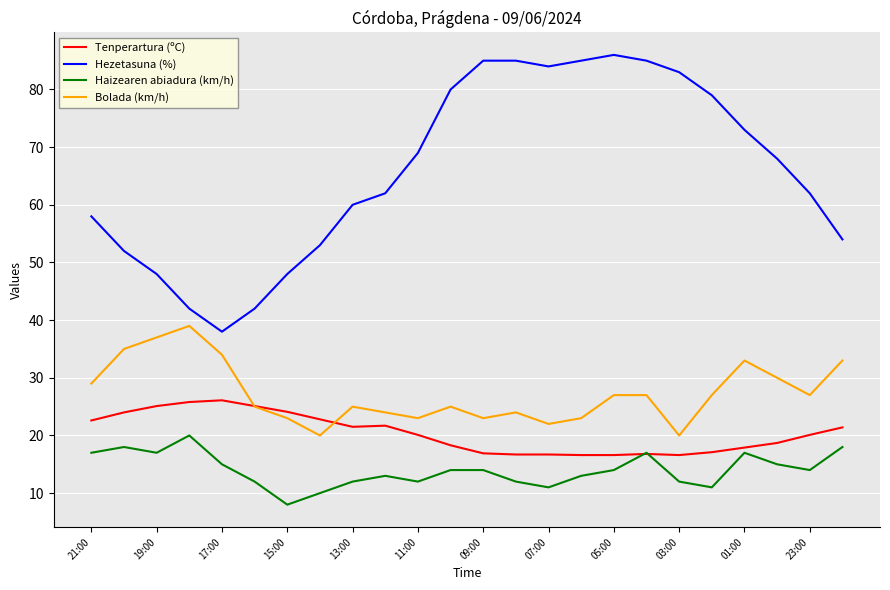

What is the difference between the second highest and minimum values in the Tenperartura (ºC) series?

9.2